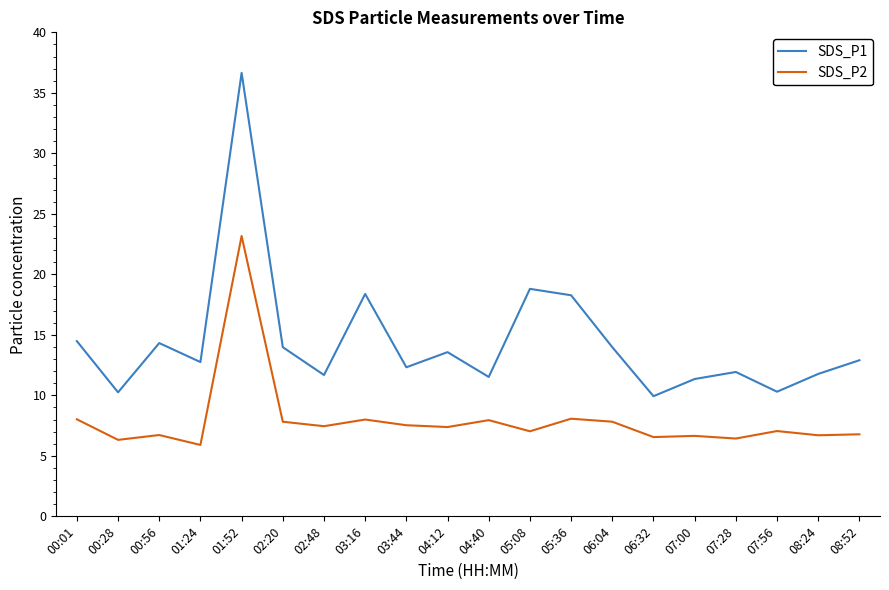

The value of SDS_P2 at 04:40 is 13.7. True or false?

False